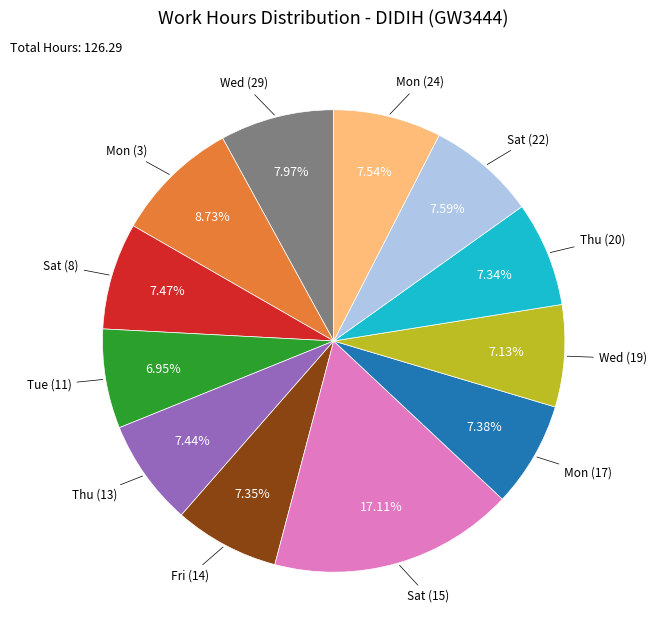

Count the number of slices in the pie.

12